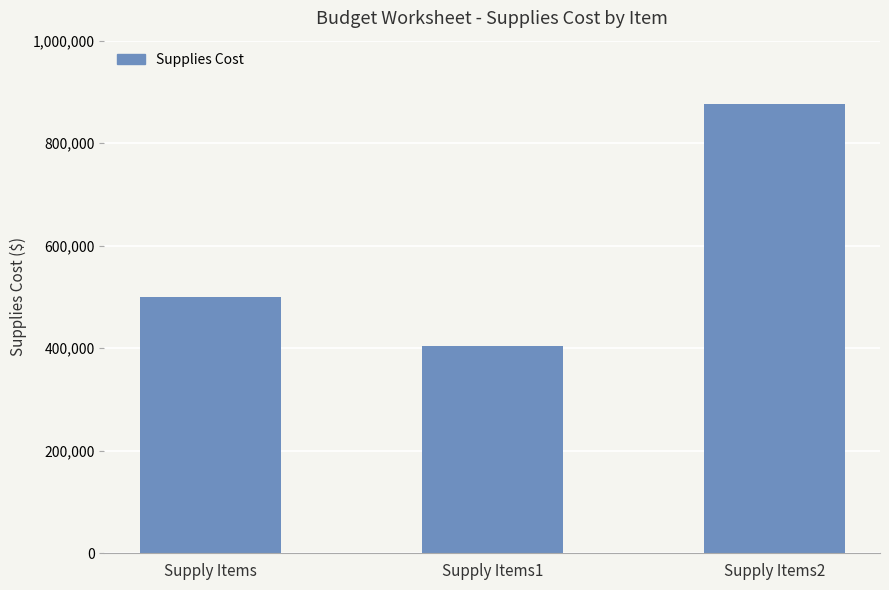

True or false: the data shows 876711.5 at Supply Items2.

True